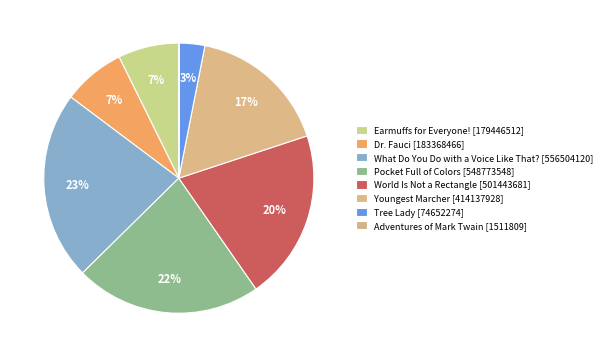

To the nearest percent, what is the difference between the largest and smallest slice percentages?

23%